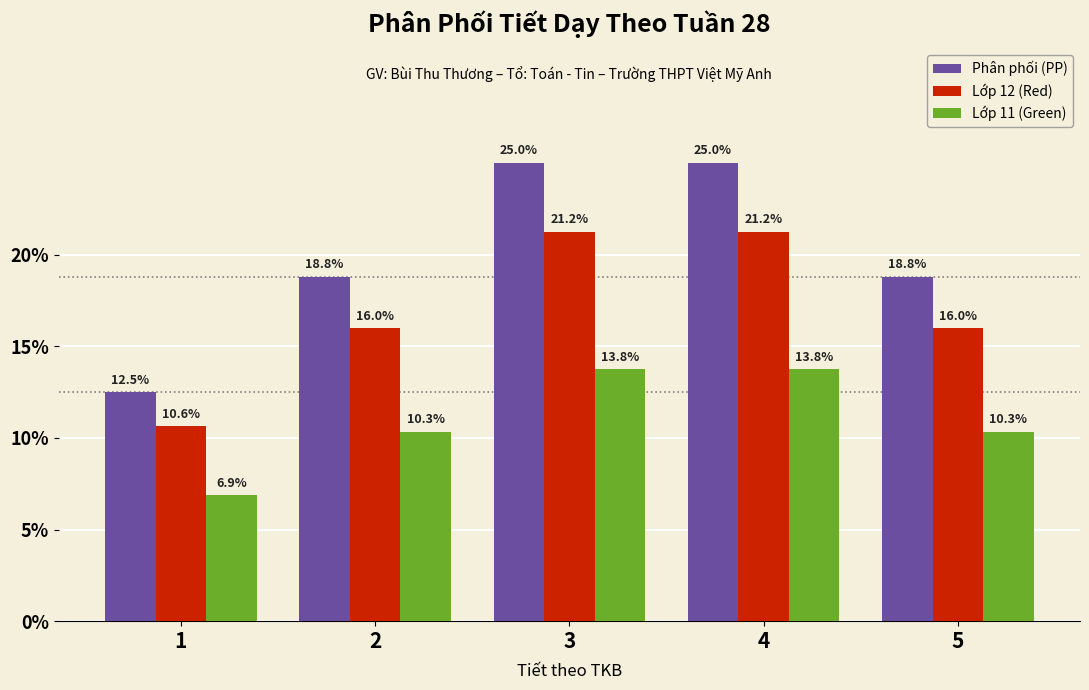

What is the highest value of the Lớp 11 (Green) series?

13.8